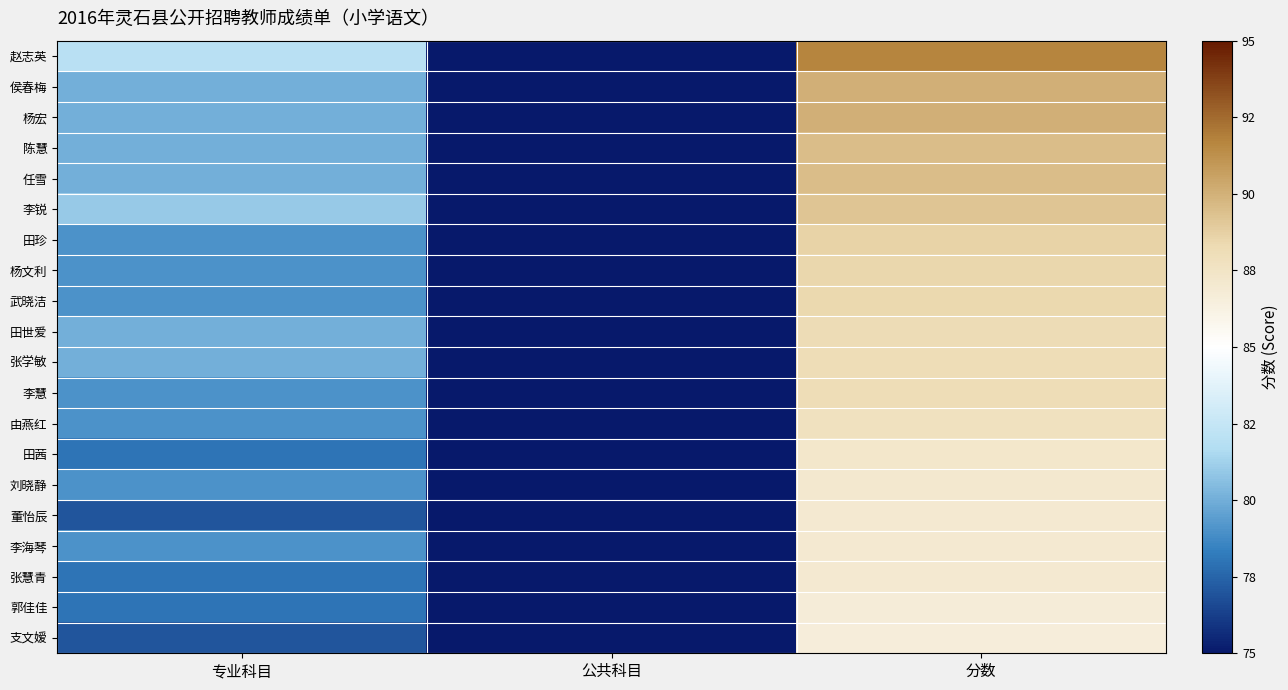

Between 专业科目 and 公共科目, which is larger?

专业科目